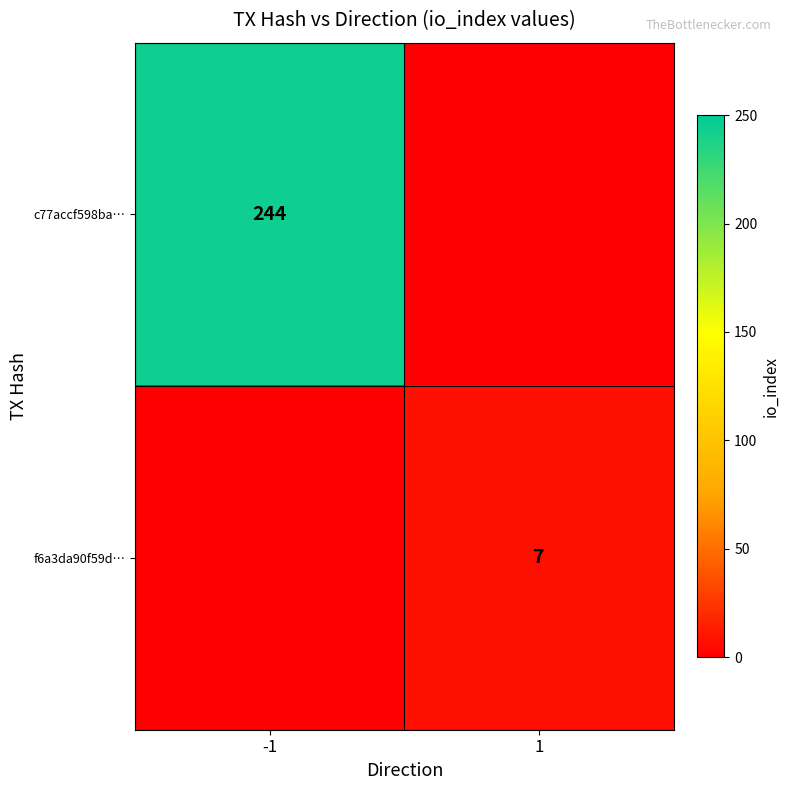

The value of c77accf598ba… at -1 is 244. True or false?

True